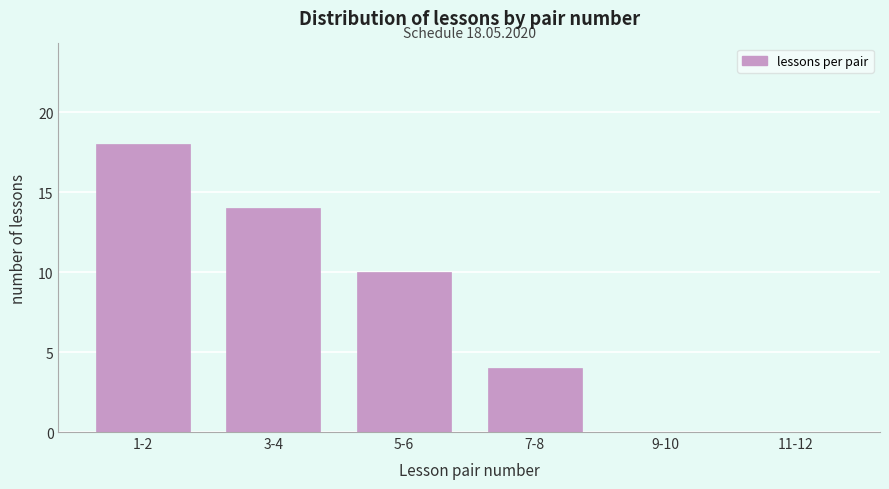

Reading left to right, what are all the values shown in this chart?

1-2=18	3-4=14	5-6=10	7-8=4	9-10=0	11-12=0